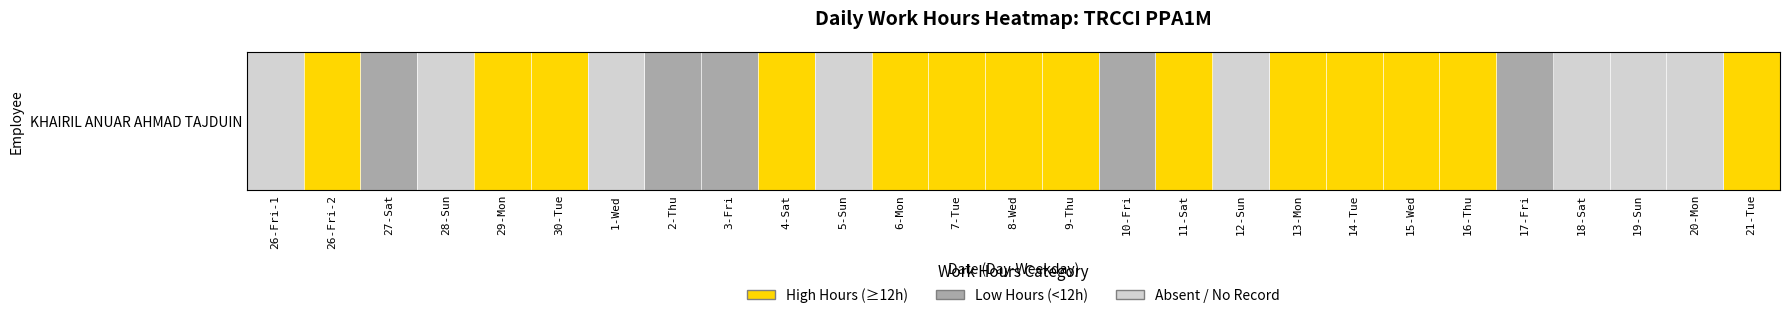

What is the ratio of the value at 6-Mon to the value at 26-Fri-2?

1.0